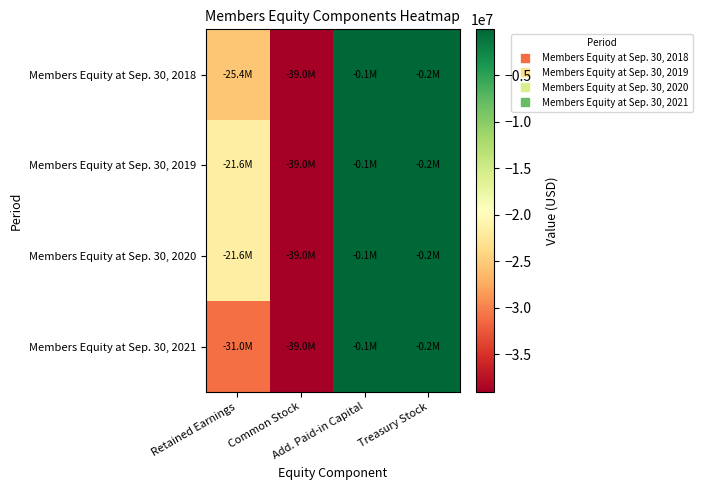

Reading left to right, transcribe all the data shown in this chart.

Members Equity at Sep. 30, 2018: Retained Earnings=-25358139	Common Stock=-39044595	Add. Paid-in Capital=-75541	Treasury Stock=-159540
Members Equity at Sep. 30, 2019: Retained Earnings=-21613668	Common Stock=-39044595	Add. Paid-in Capital=-75541	Treasury Stock=-159540
Members Equity at Sep. 30, 2020: Retained Earnings=-21620256	Common Stock=-39044595	Add. Paid-in Capital=-75541	Treasury Stock=-159540
Members Equity at Sep. 30, 2021: Retained Earnings=-31034079	Common Stock=-39044595	Add. Paid-in Capital=-75541	Treasury Stock=-159540